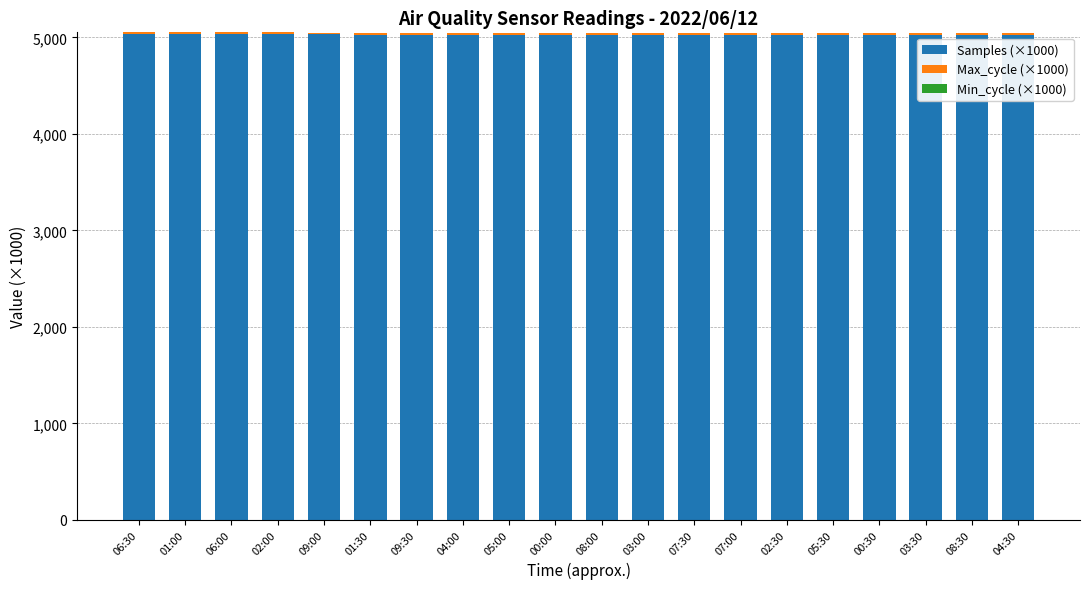

The Samples (×1000) series shows 5028.2 at 08:00. True or false?

True